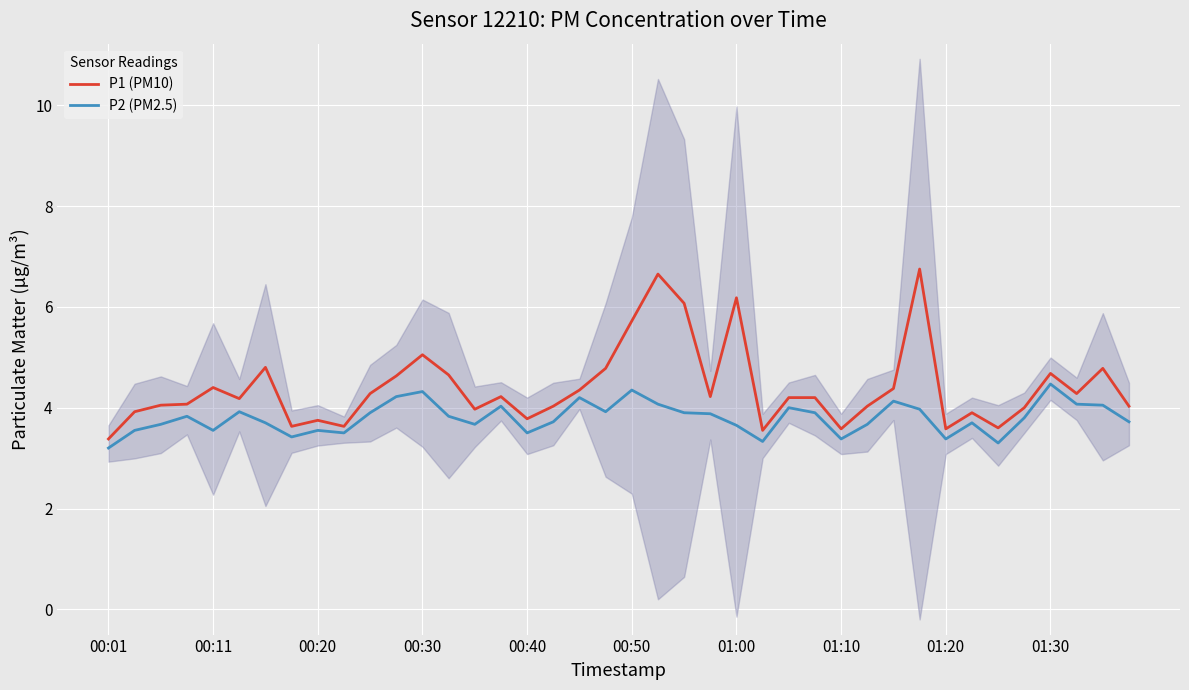

Which series has the largest range (max minus min)?

P1 (PM10)